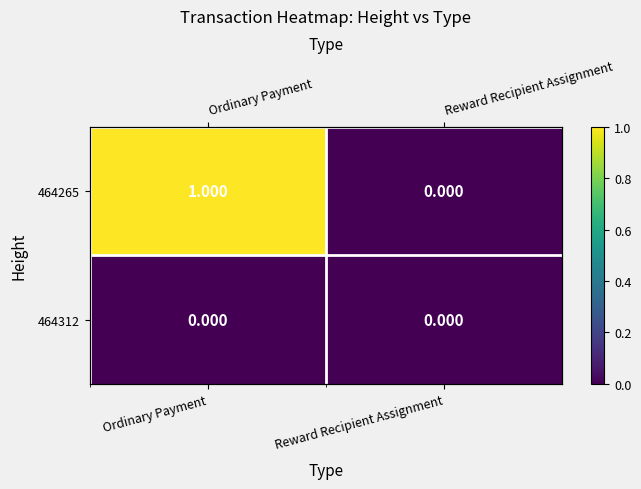

How many data points in 464265 are less than 1?

1